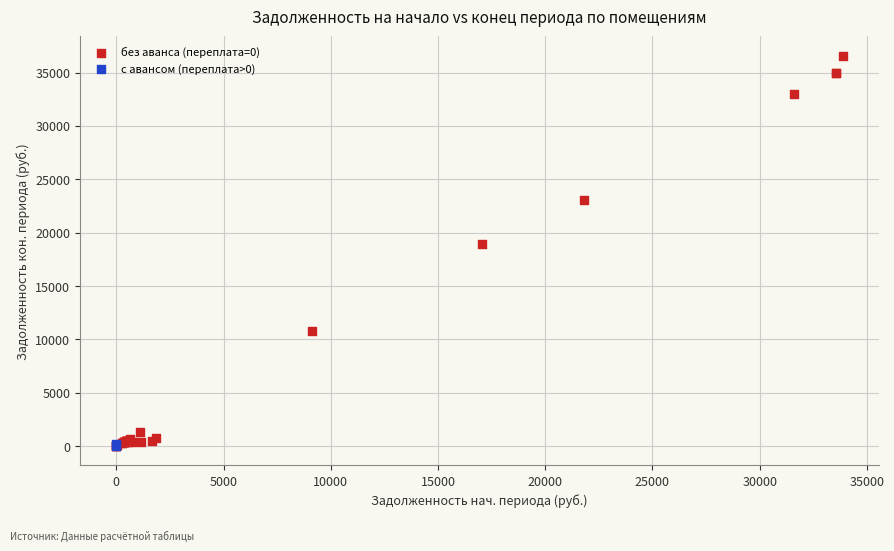

What are all the series names shown in the legend?

без аванса (переплата=0), с авансом (переплата>0)